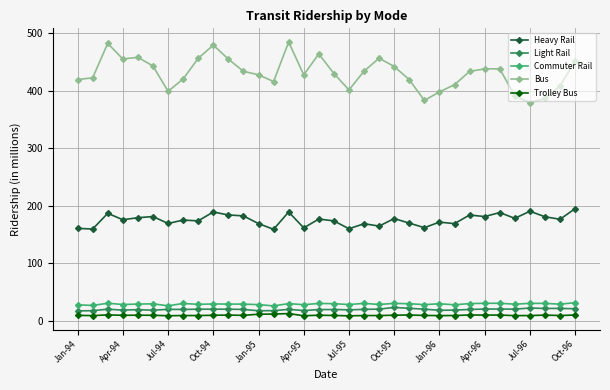

What is the average value of the Heavy Rail series?

175.7